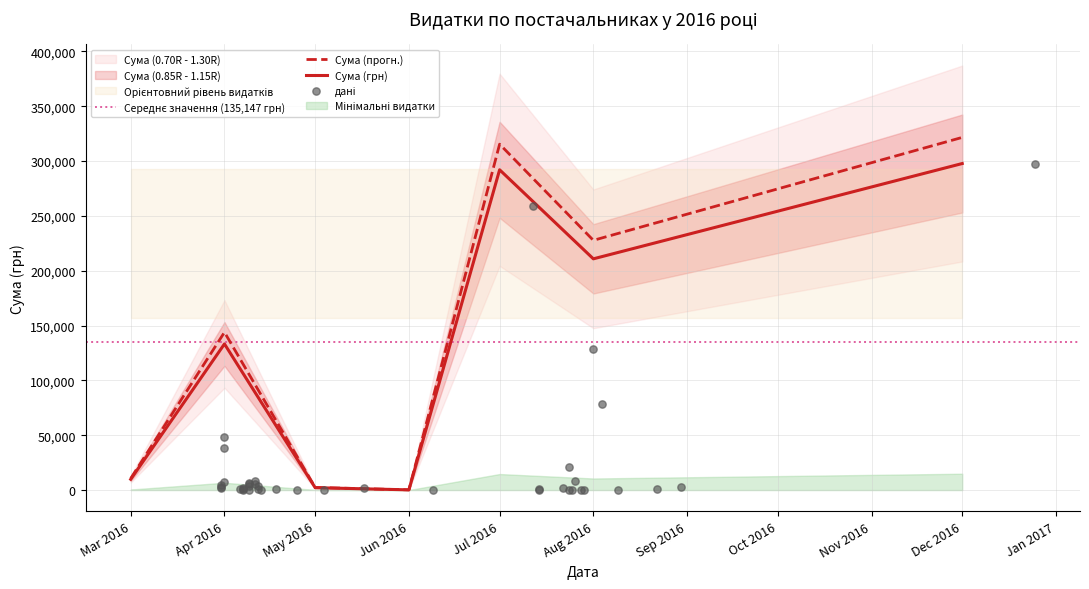

The value of Сума (прогн.) at Mar 2016 is 10595.8. True or false?

True